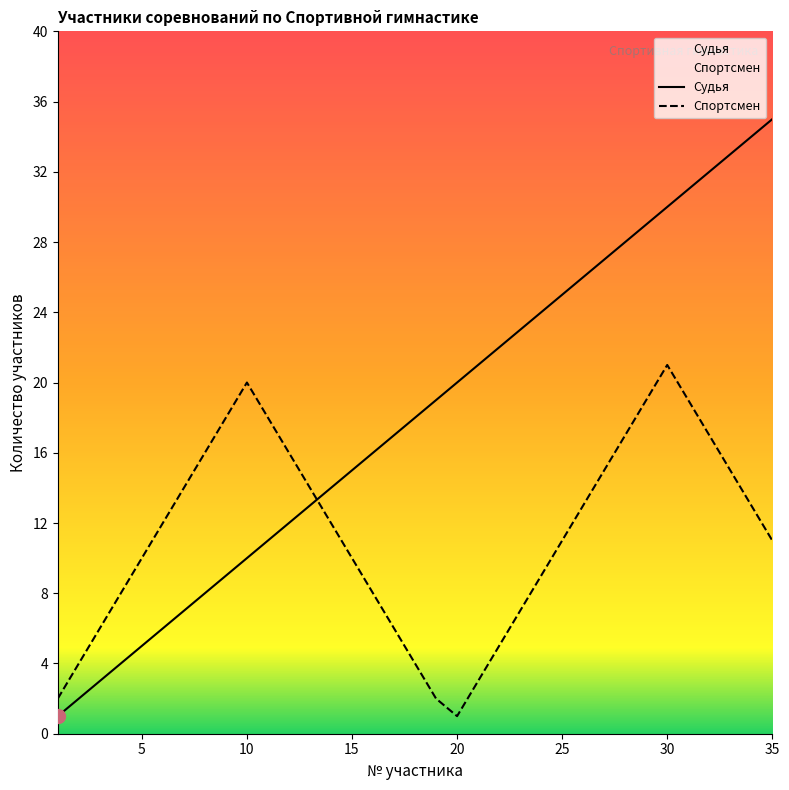

What are all the series names shown in the legend?

Судья, Спортсмен